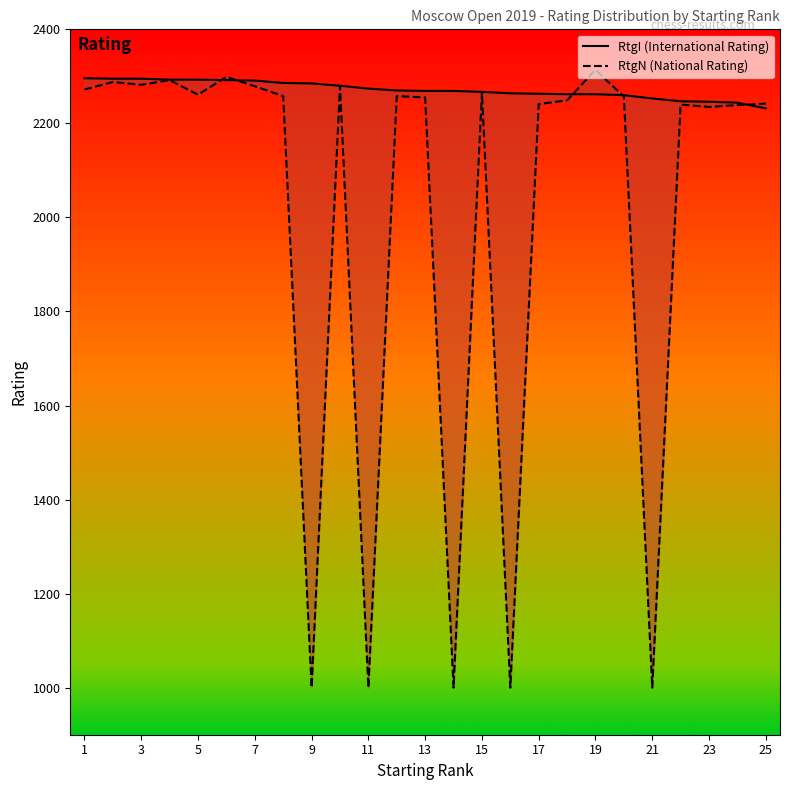

How many distinct data groups are displayed?

2